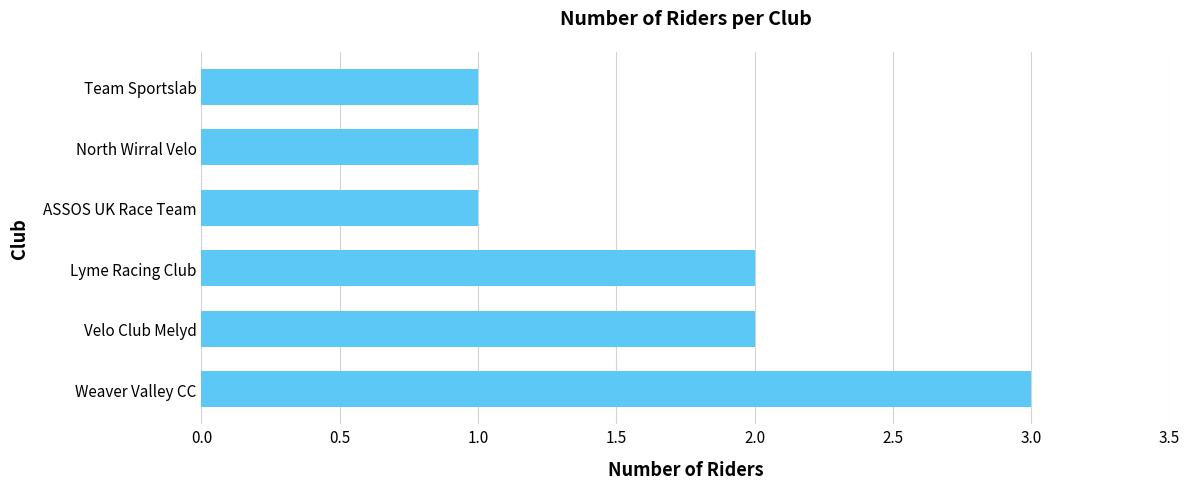

Reading bottom to top, what are all the values shown in this chart?

Weaver Valley CC=3	Velo Club Melyd=2	Lyme Racing Club=2	ASSOS UK Race Team=1	North Wirral Velo=1	Team Sportslab=1